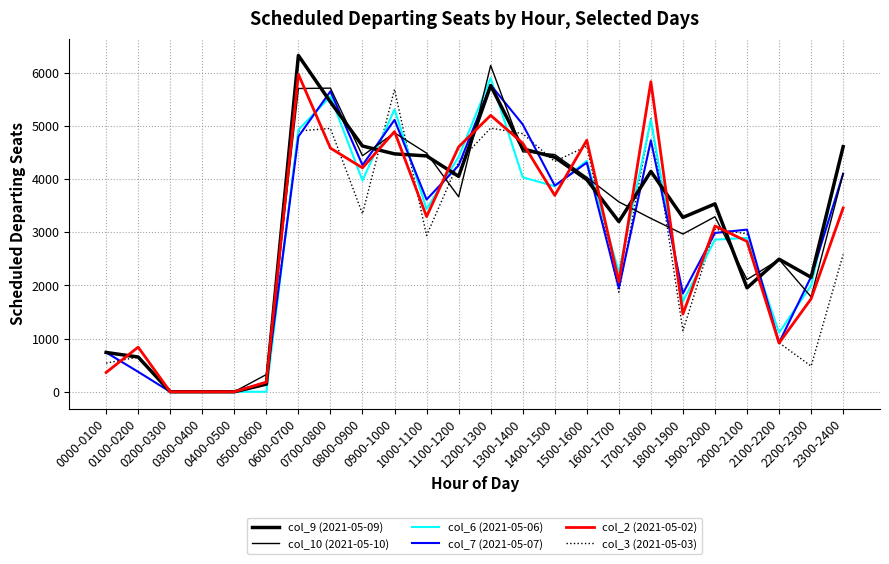

Reading right to left, what are all the values shown in this chart?

col_9 (2021-05-09): 4608	2152	2493	1954	3533	3278	4143	3200	3989	4410	4569	5758	4050	4435	4473	4621	5448	6323	143	0	0	0	653	739
col_10 (2021-05-10): 4101	1784	2487	2110	3291	2966	3259	3571	4033	4461	4513	6135	3667	4487	4869	4438	5709	5702	324	0	0	0	653	739
col_6 (2021-05-06): 4620	1997	1110	2893	2860	1698	5114	2253	4342	3864	4032	5896	4416	3434	5308	3973	5554	4924	0	0	0	0	653	739
col_7 (2021-05-07): 4101	2163	922	3049	2986	1850	4728	1950	4308	3876	5028	5769	4256	3614	5112	4261	5650	4799	181	0	0	0	375	739
col_2 (2021-05-02): 3456	1748	916	2827	3117	1461	5830	2068	4730	3692	4675	5197	4604	3294	4892	4210	4581	5969	181	0	0	0	839	363
col_3 (2021-05-03): 2583	482	922	2971	3057	1149	5132	1872	4618	4330	4853	4958	4320	2938	5687	3346	4952	4903	181	0	0	0	653	538